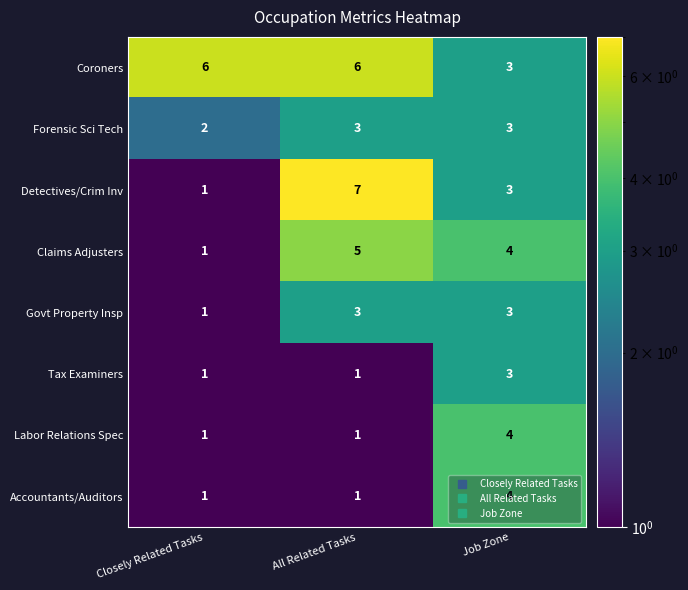

At which category does the chart reach its peak across all series?

All Related Tasks